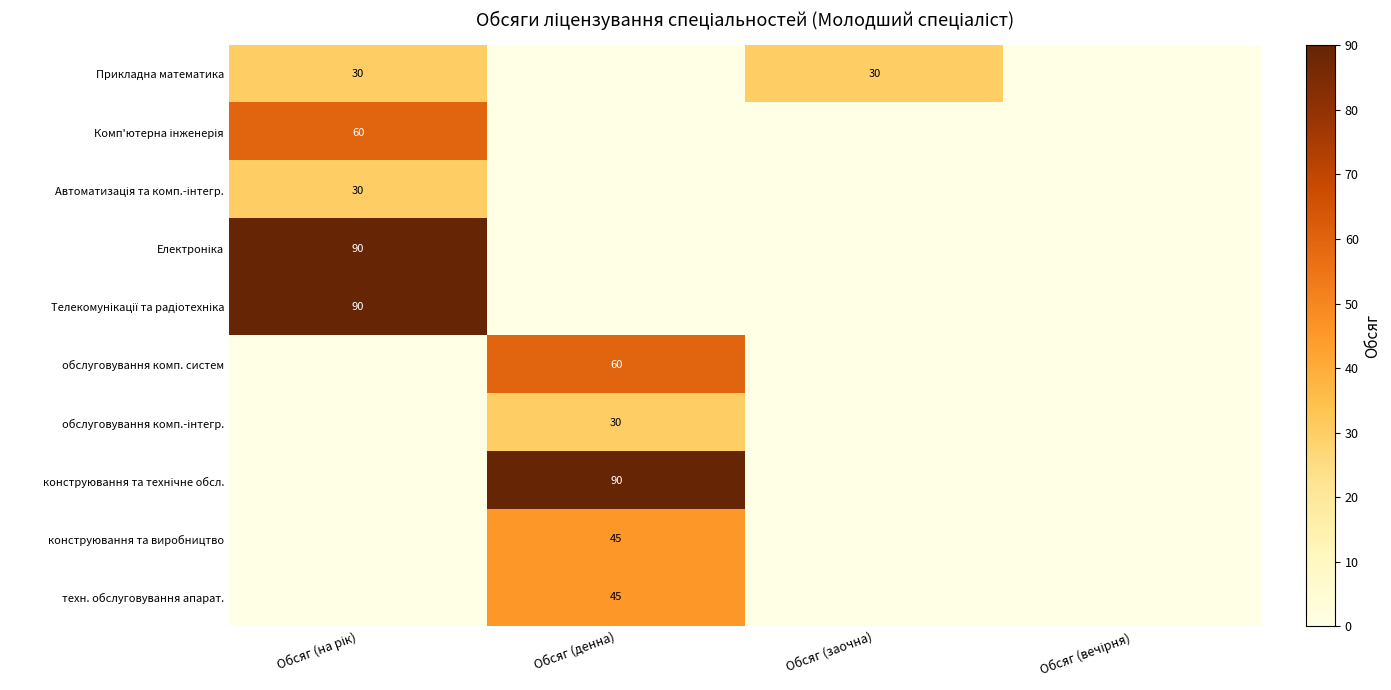

Is it true that Прикладна математика equals 30 at Обсяг (заочна)?

True